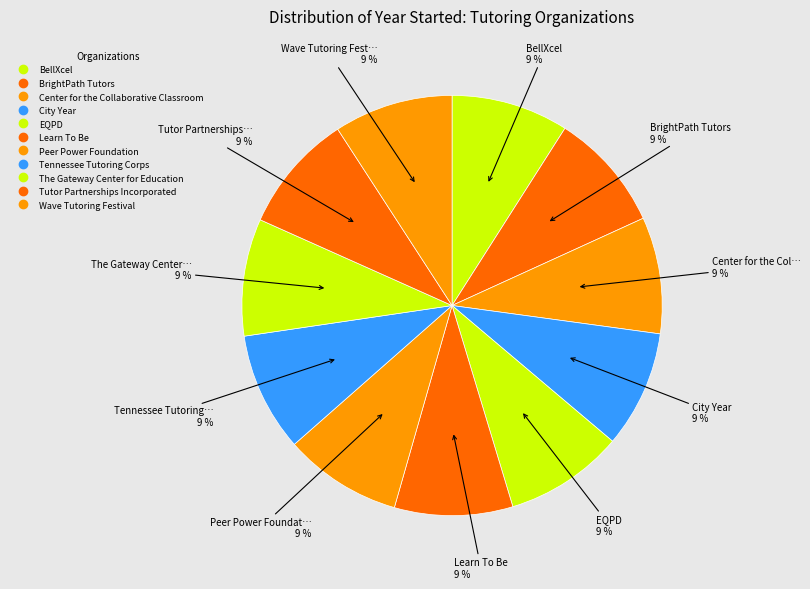

Is there a majority slice in this chart?

No